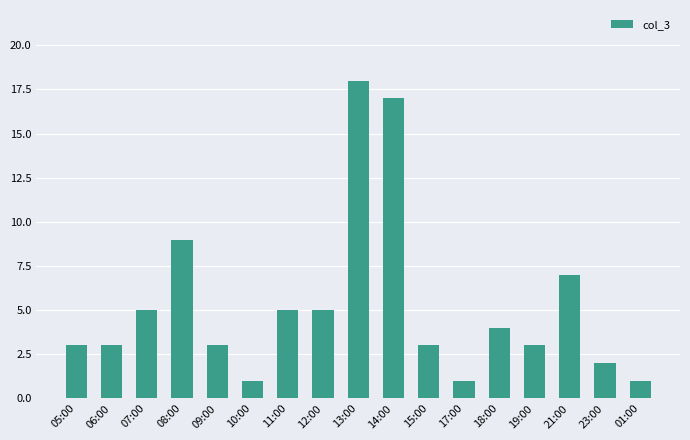

How many series are shown in this chart?

1